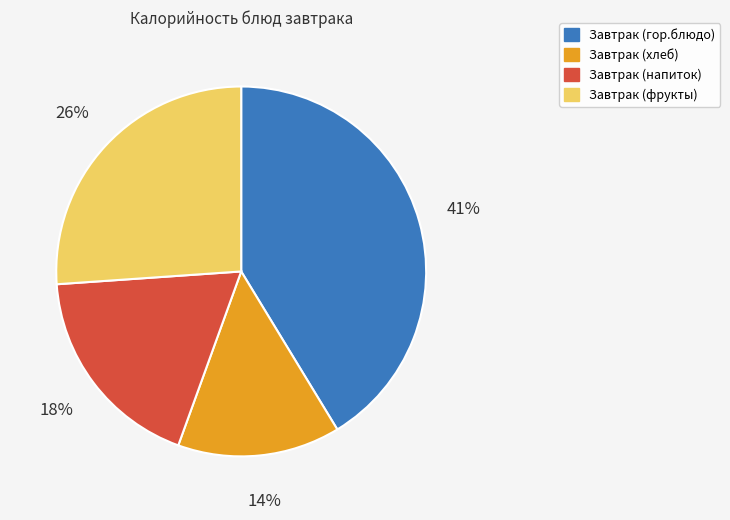

Combined, do Завтрак (фрукты) and Завтрак (гор.блюдо) account for over 50%?

Yes